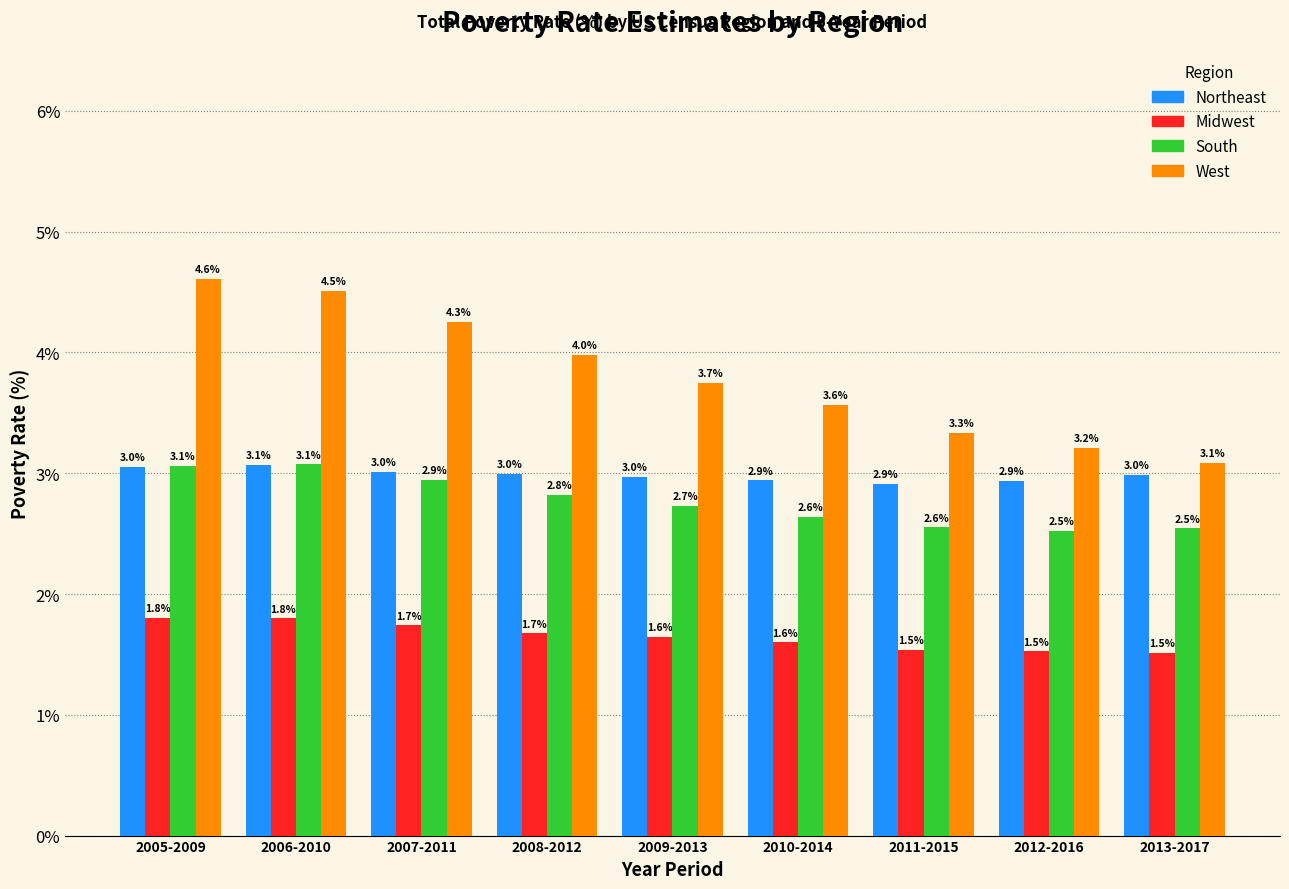

Reading left to right, list all the values displayed in this chart.

Northeast: 2005-2009=3.0	2006-2010=3.1	2007-2011=3.0	2008-2012=3.0	2009-2013=3.0	2010-2014=2.9	2011-2015=2.9	2012-2016=2.9	2013-2017=3.0
Midwest: 2005-2009=1.8	2006-2010=1.8	2007-2011=1.7	2008-2012=1.7	2009-2013=1.6	2010-2014=1.6	2011-2015=1.5	2012-2016=1.5	2013-2017=1.5
South: 2005-2009=3.1	2006-2010=3.1	2007-2011=2.9	2008-2012=2.8	2009-2013=2.7	2010-2014=2.6	2011-2015=2.6	2012-2016=2.5	2013-2017=2.5
West: 2005-2009=4.6	2006-2010=4.5	2007-2011=4.3	2008-2012=4.0	2009-2013=3.7	2010-2014=3.6	2011-2015=3.3	2012-2016=3.2	2013-2017=3.1